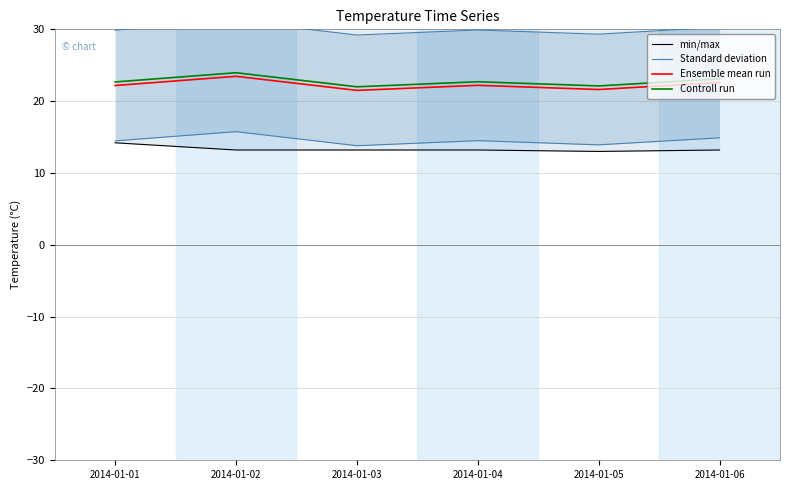

The Ensemble mean run series shows 5.9 at 2014-01-04. True or false?

False